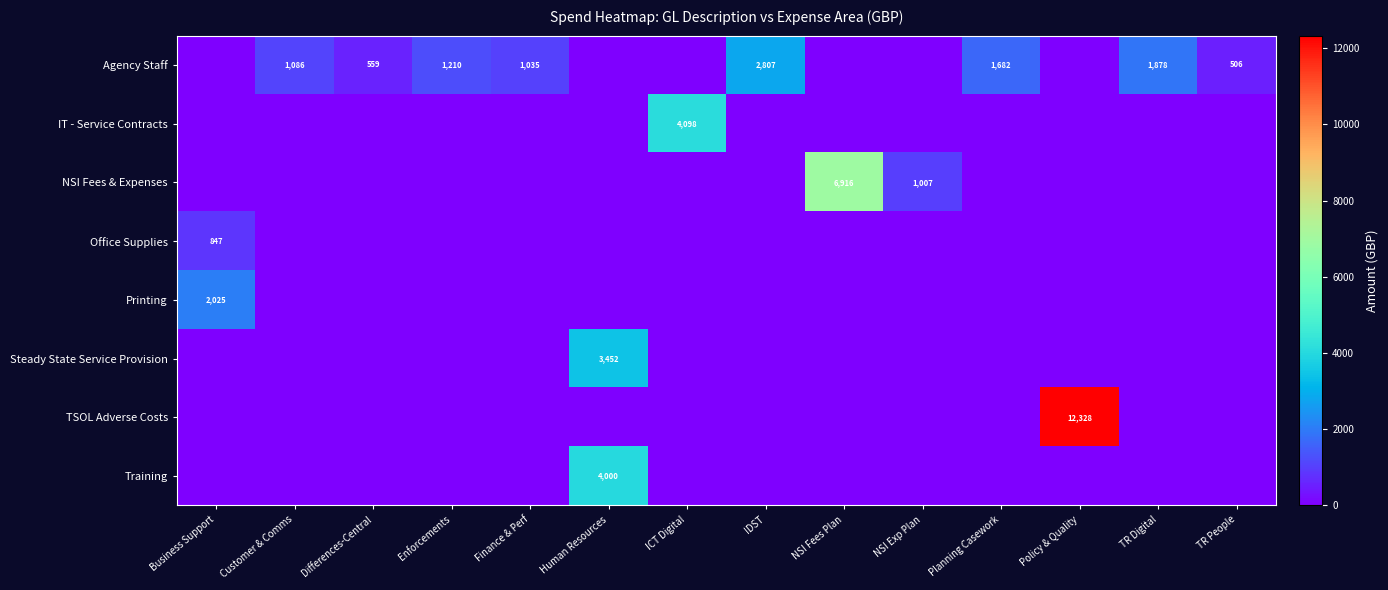

How many categories are shown in the chart?

14